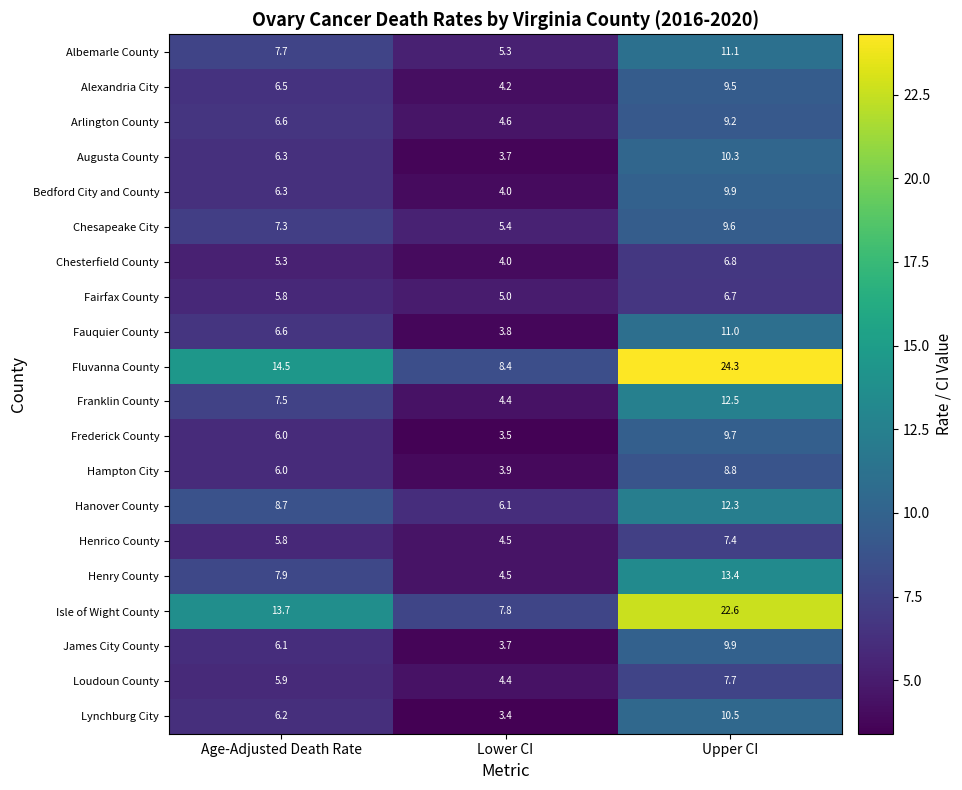

What is the average value of the Fluvanna County series?

15.7